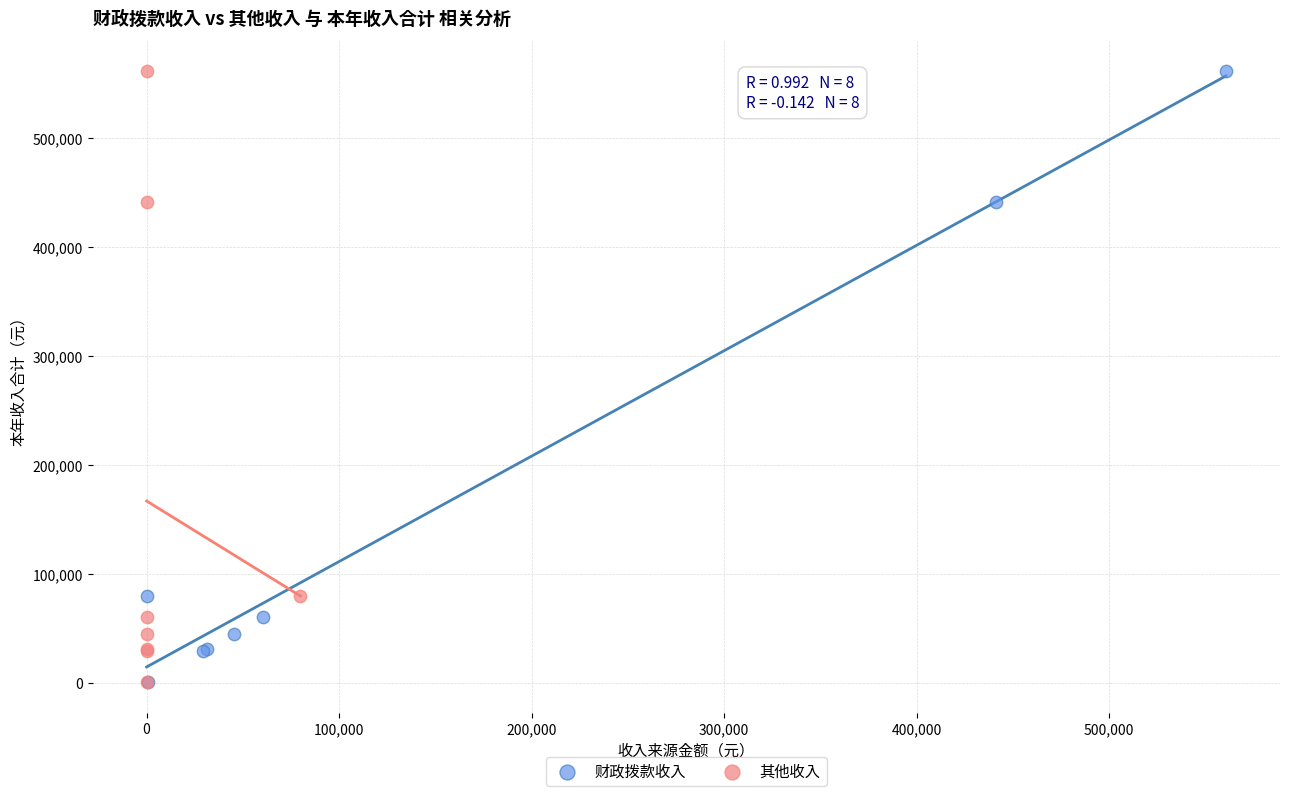

What are all the series names shown in the legend?

财政拨款收入, 其他收入